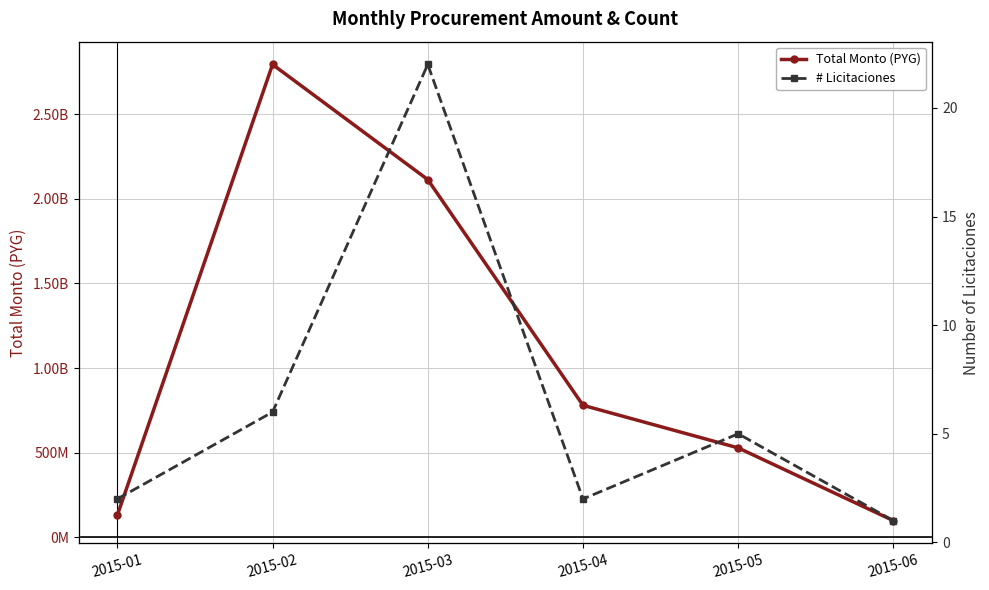

What is the value of the # Licitaciones point at the 2nd from the left?

6